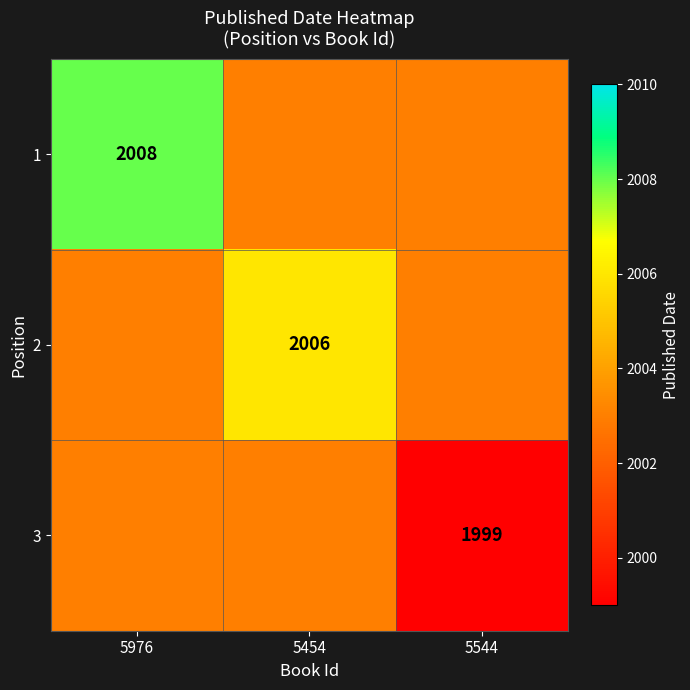

Between 5976 and 5544, which is larger?

5976